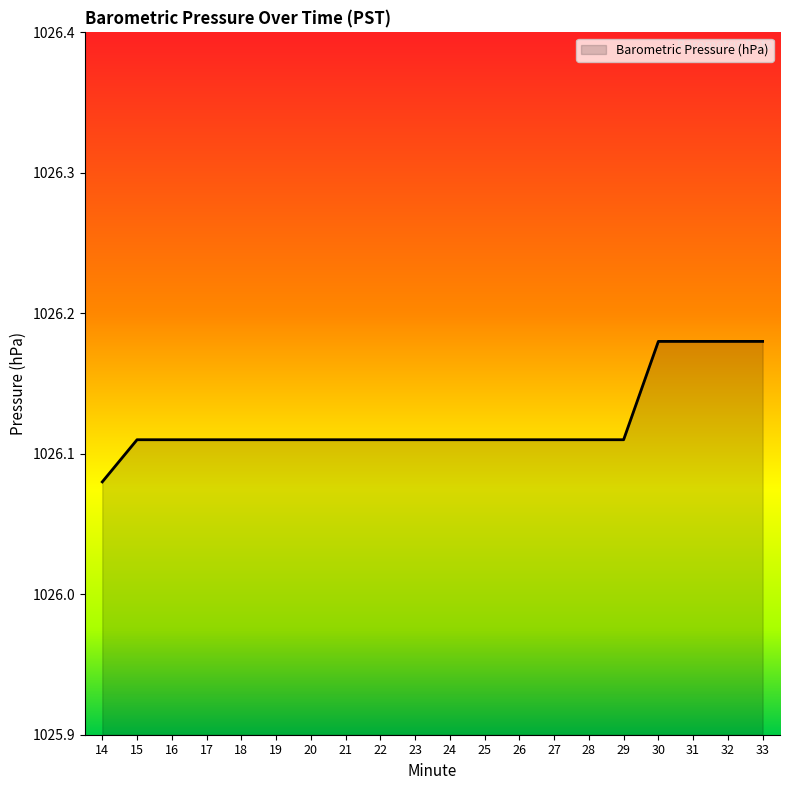

At which category does the chart reach its minimum across all series?

14